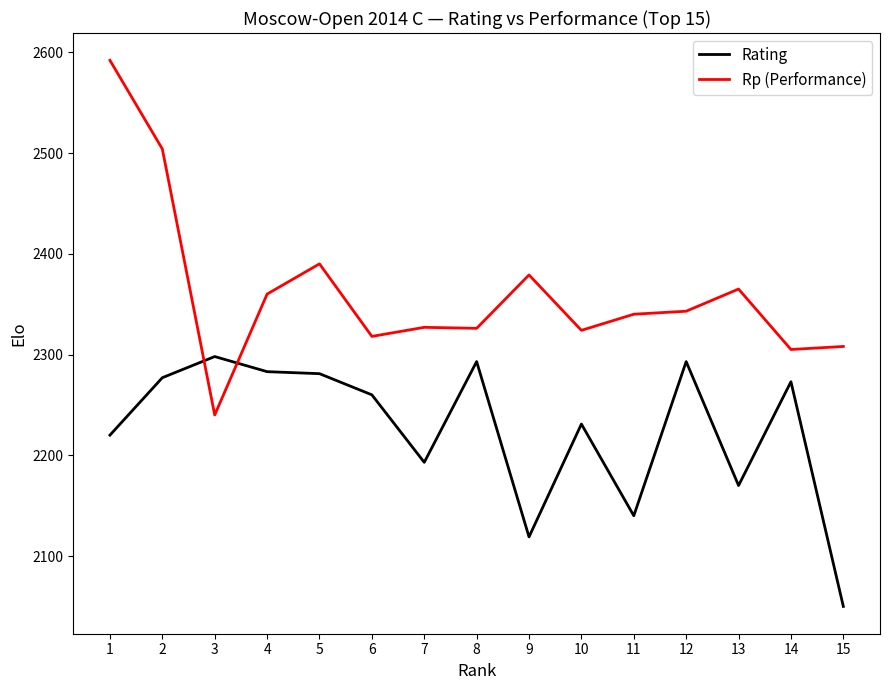

Is the value of Rp (Performance) at 9 greater than the value of Rating at 1?

Yes